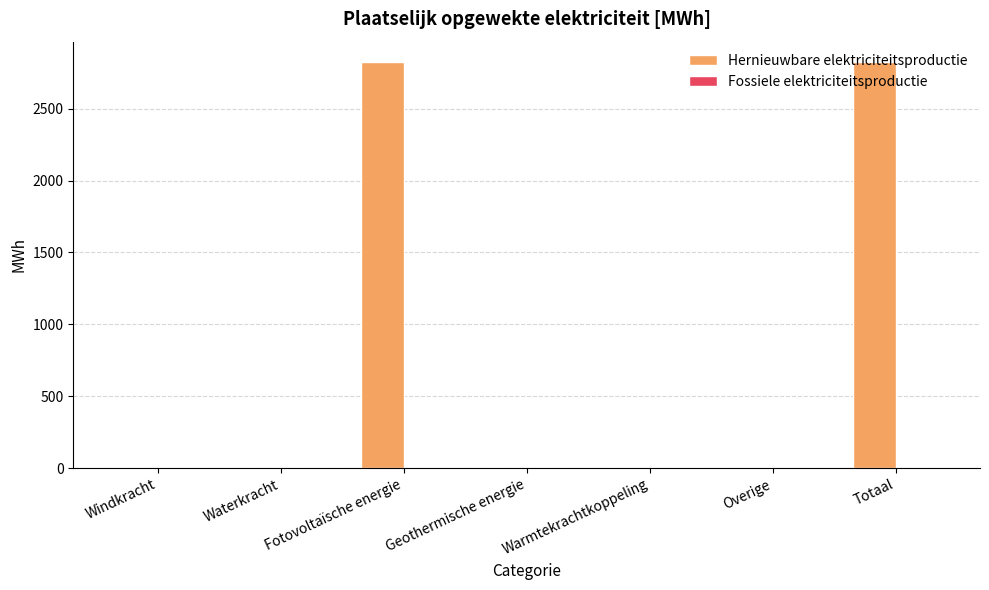

What is the change in value from Windkracht to Fotovoltaïsche energie?

+2824.3